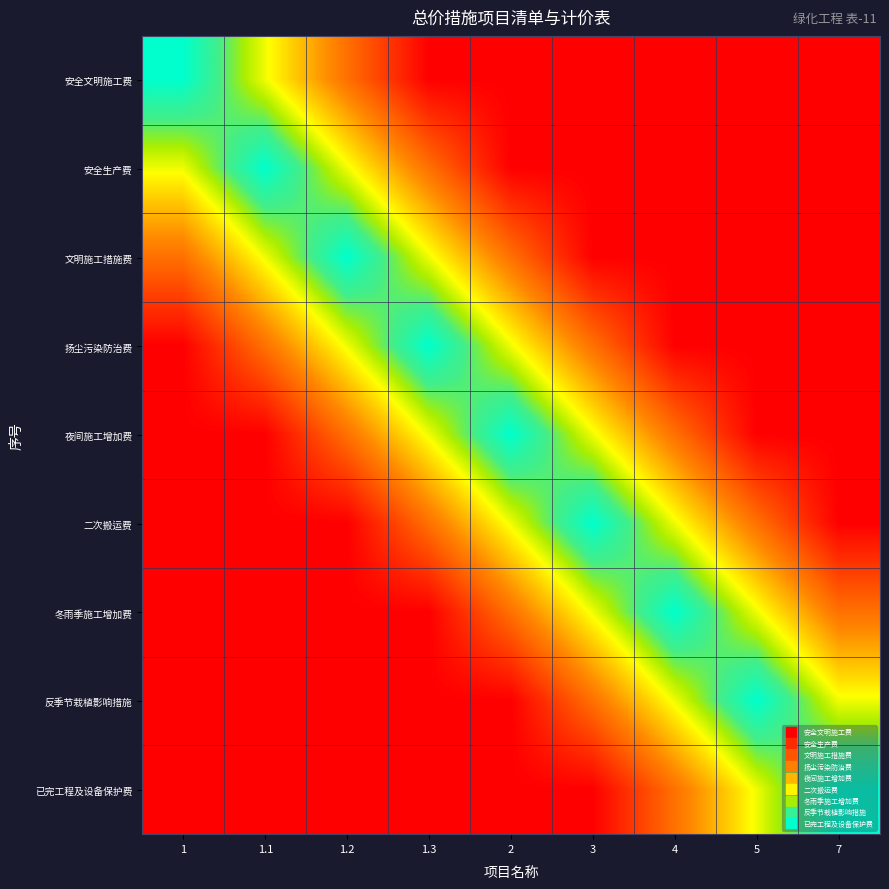

Rank the series at 1.3 from highest to lowest value.

扬尘污染防治费, 文明施工措施费, 夜间施工增加费, 安全生产费, 二次搬运费, 安全文明施工费, 冬雨季施工增加费, 反季节栽植影响措施, 已完工程及设备保护费